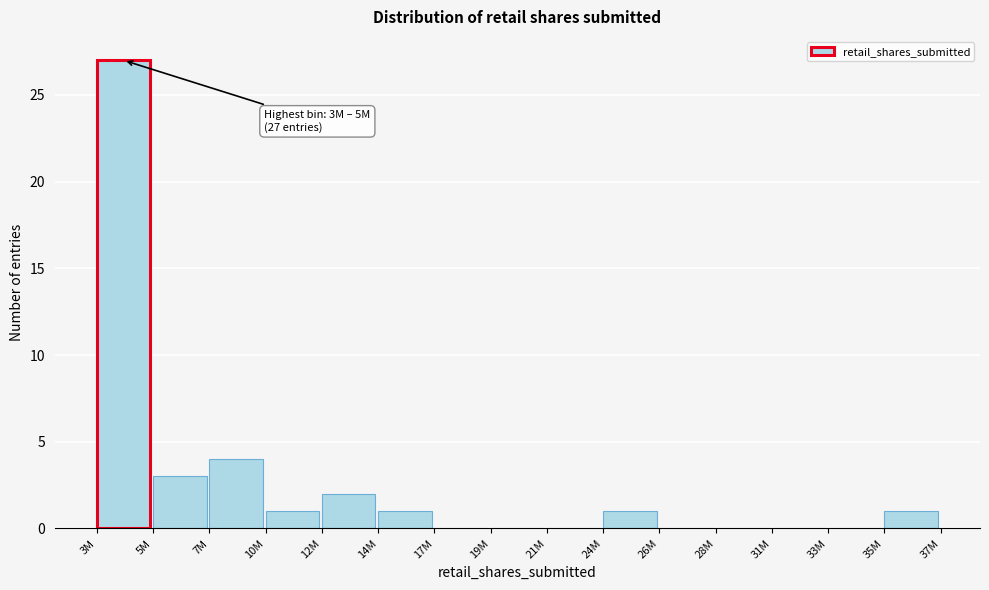

Reading left to right, list all the values displayed in this chart.

3M=27	5M=3	7M=4	10M=1	12M=2	14M=1	17M=0	19M=0	21M=0	24M=1	26M=0	28M=0	31M=0	33M=0	35M=1